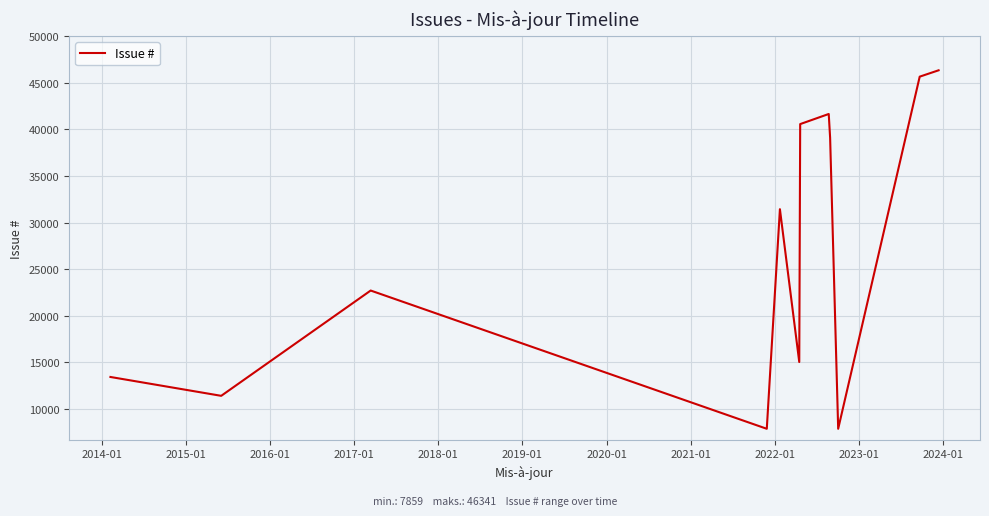

What is the minimum value shown in the chart?

7859